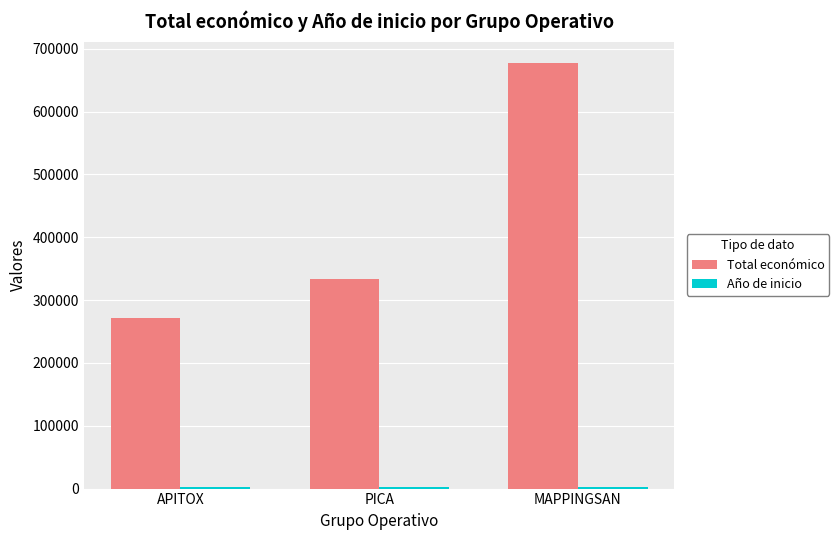

Which series has the largest total across all categories?

Total económico